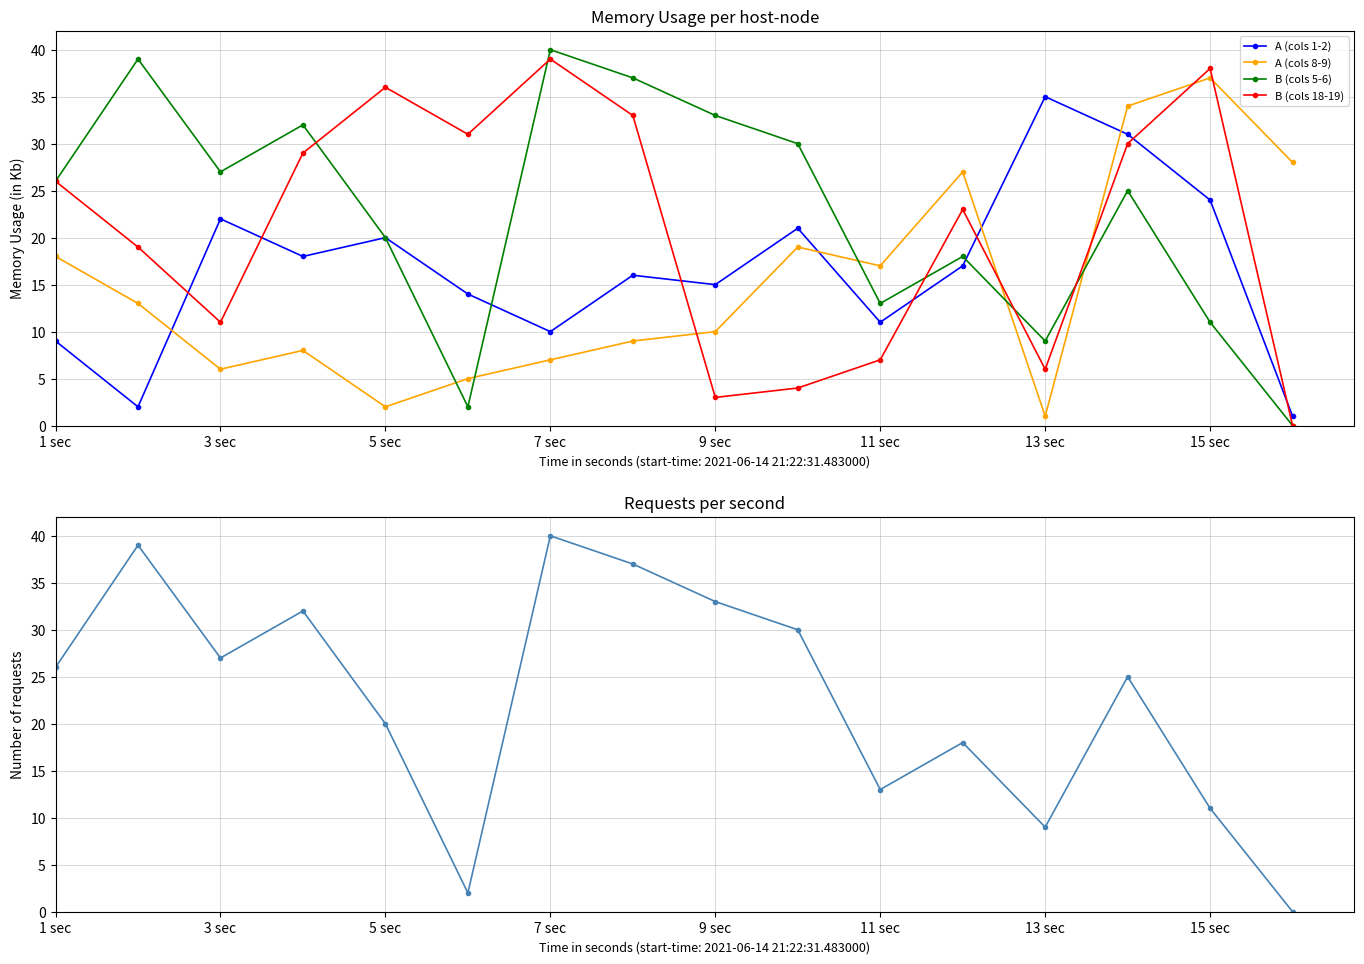

In B (cols 18-19), how many points are higher than both neighbors (excluding endpoints)?

4